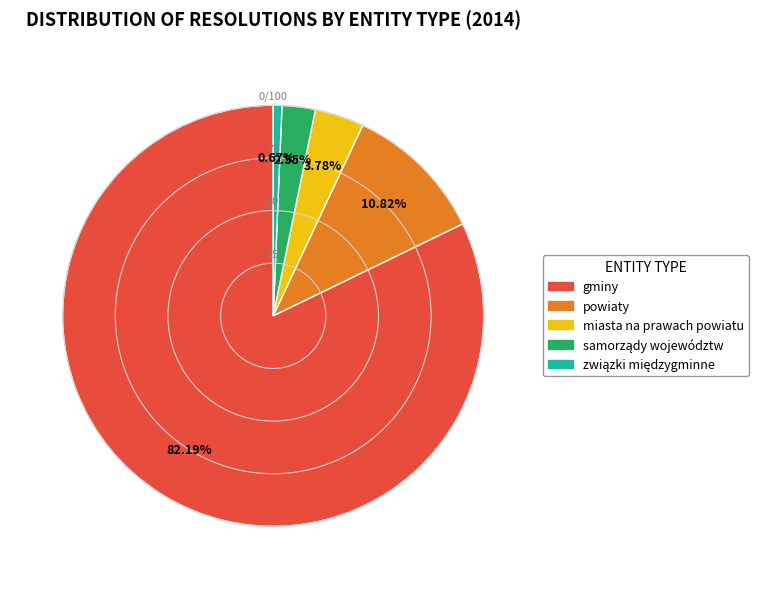

Between miasta na prawach powiatu and gminy, which is larger?

gminy